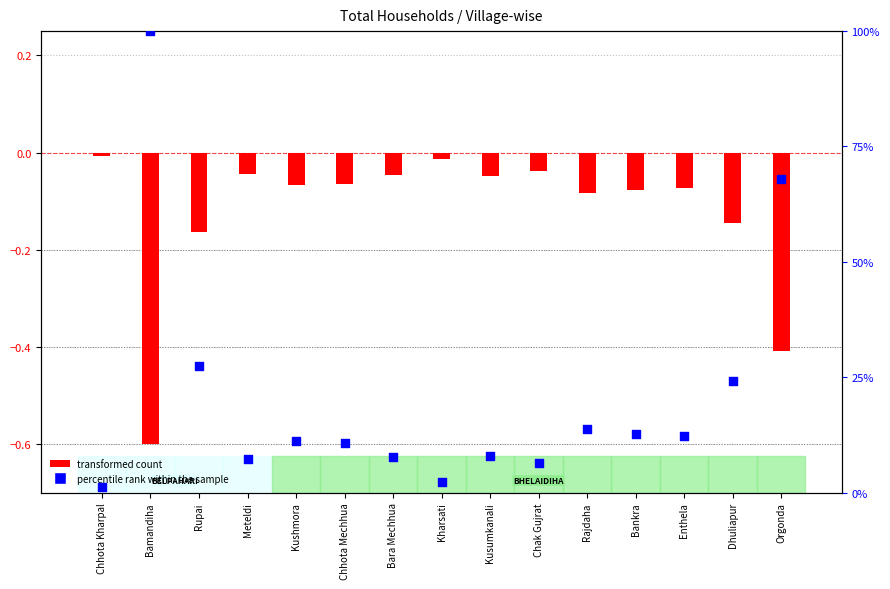

What are all the series names shown in the legend?

transformed count, percentile rank within the sample